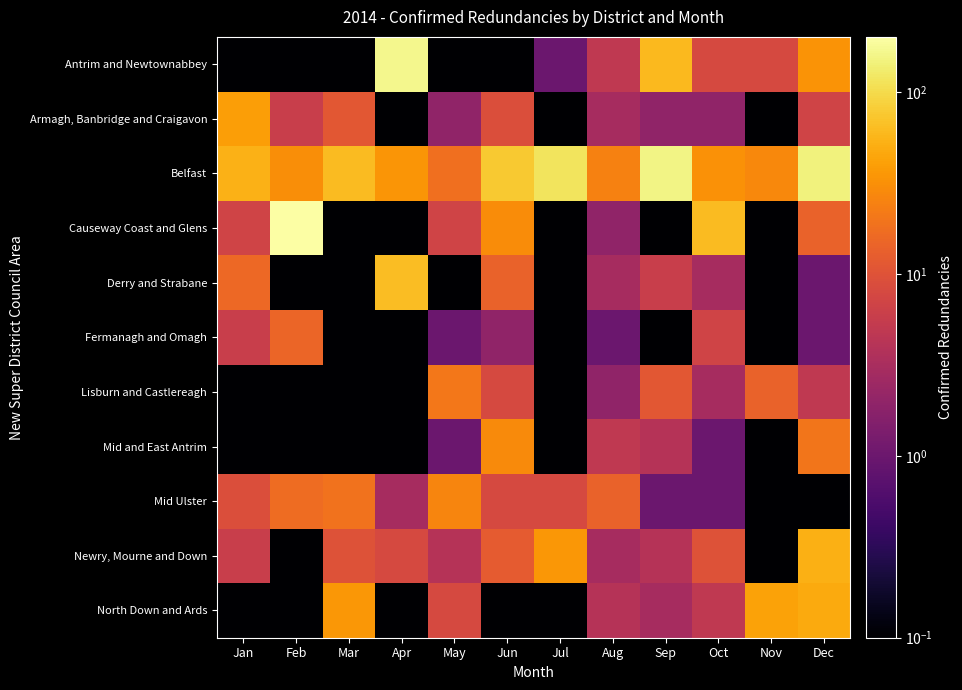

At Aug, list the series in order from smallest to largest.

Fermanagh and Omagh, Causeway Coast and Glens, Lisburn and Castlereagh, Armagh, Banbridge and Craigavon, Derry and Strabane, Newry, Mourne and Down, North Down and Ards, Antrim and Newtownabbey, Mid and East Antrim, Mid Ulster, Belfast